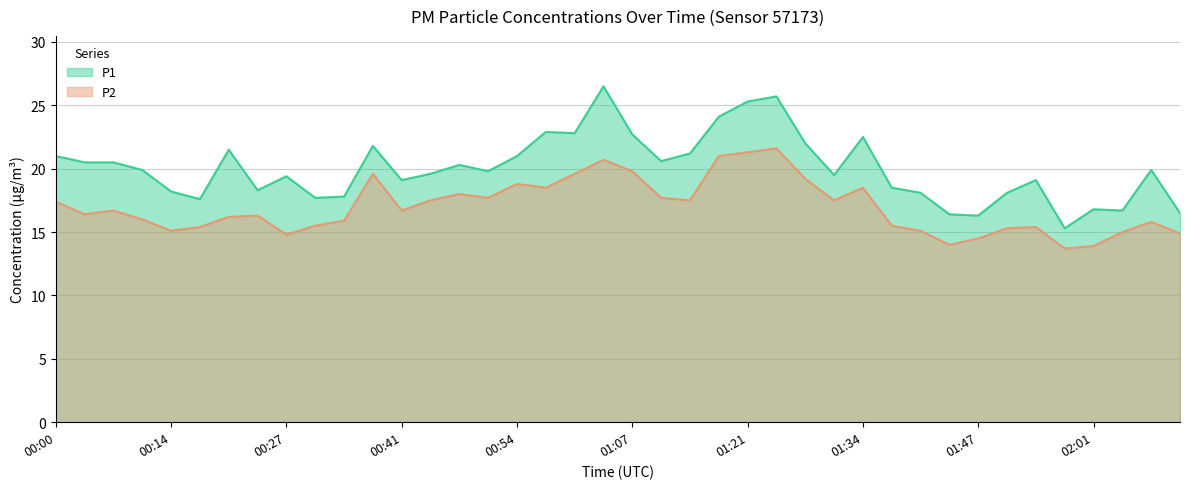

Where does the P1 series first go above 19?

00:00